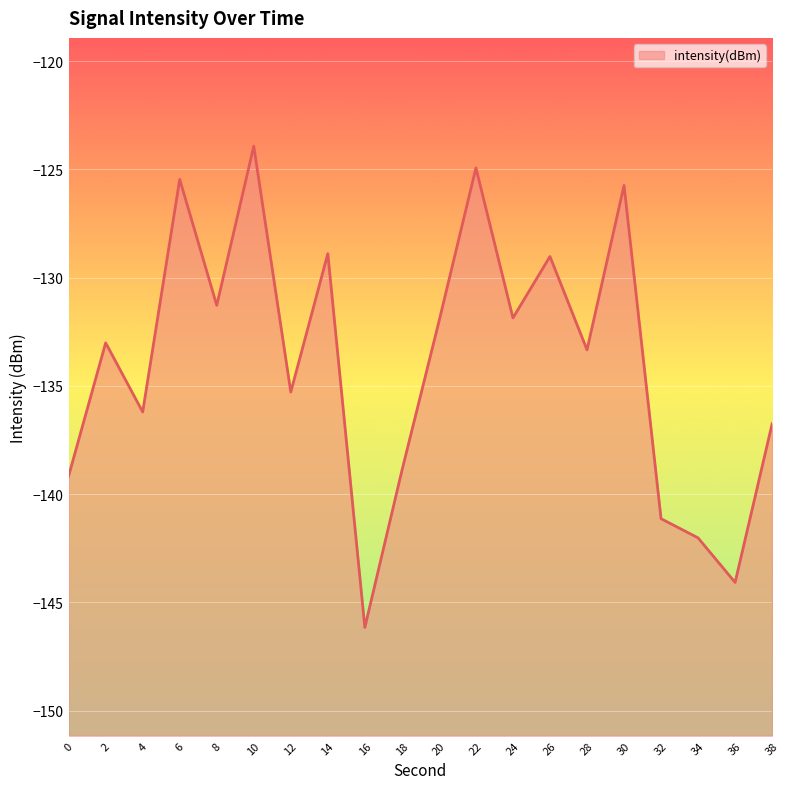

What is the difference between the maximum and minimum values?

22.2